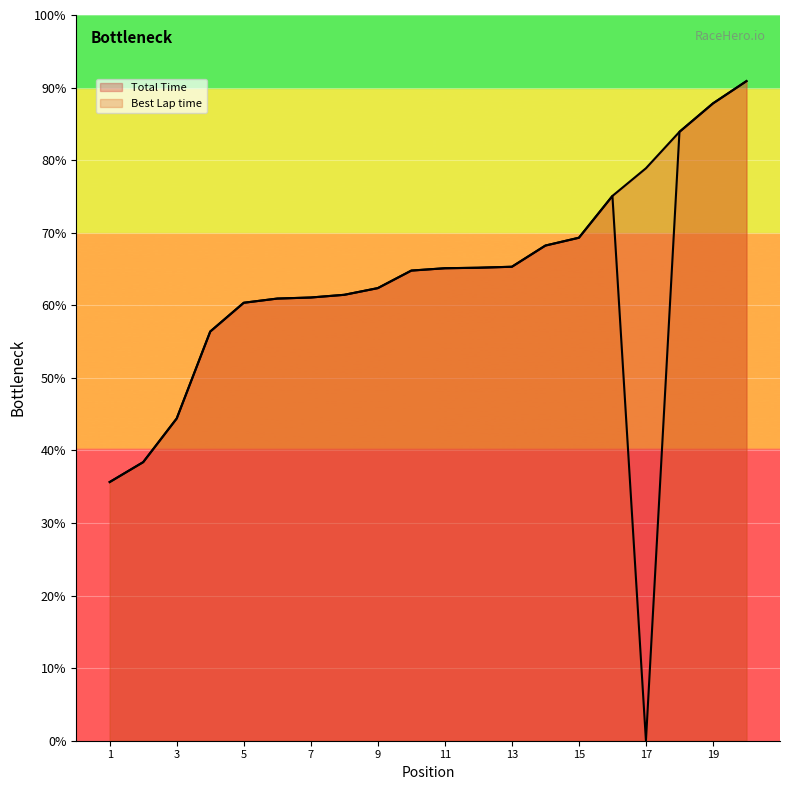

List the series in order of their peak value, highest first.

Total Time, Best Lap time